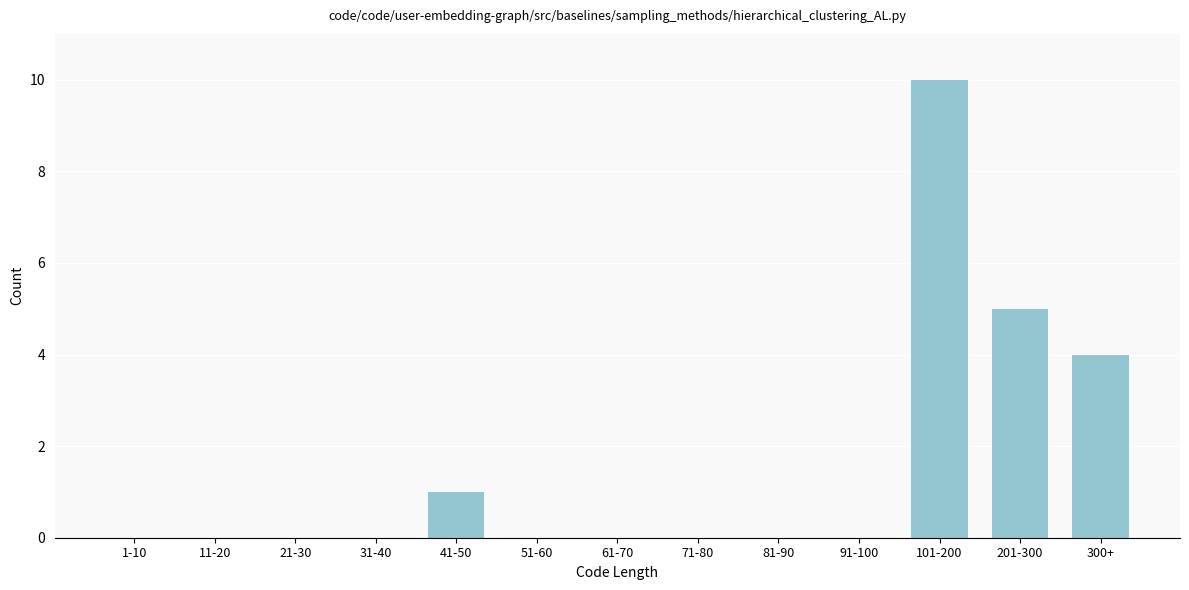

Reading left to right, what are all the values shown in this chart?

1-10=0	11-20=0	21-30=0	31-40=0	41-50=1	51-60=0	61-70=0	71-80=0	81-90=0	91-100=0	101-200=10	201-300=5	300+=4